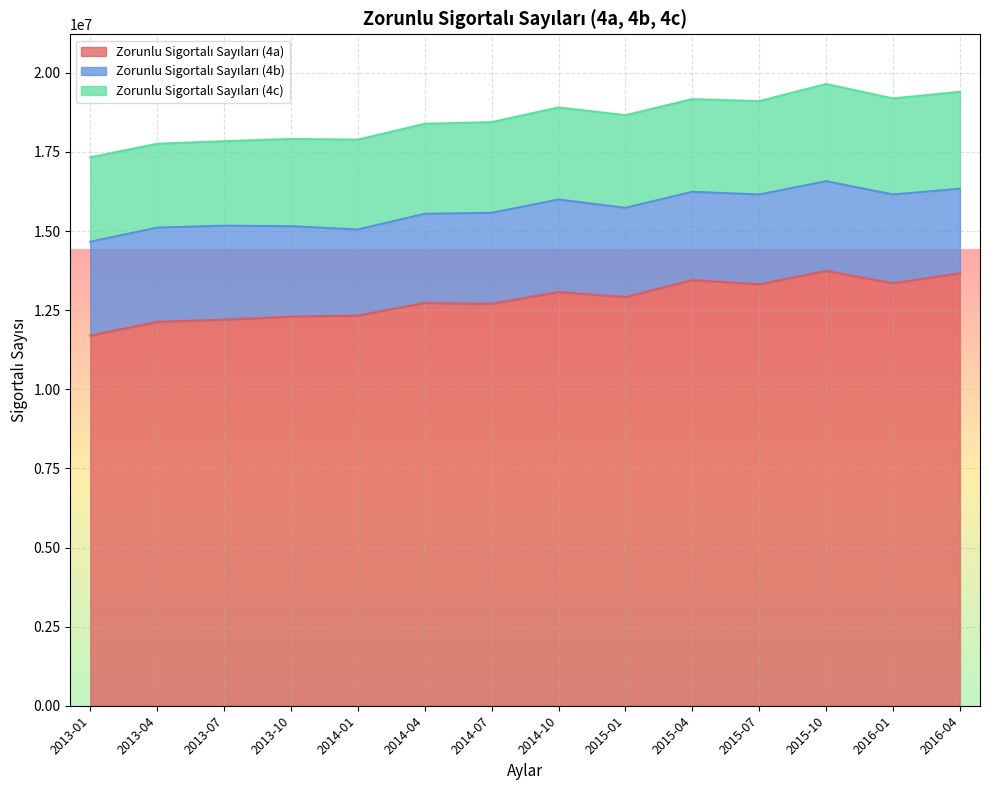

Count the number of data series in this chart.

3